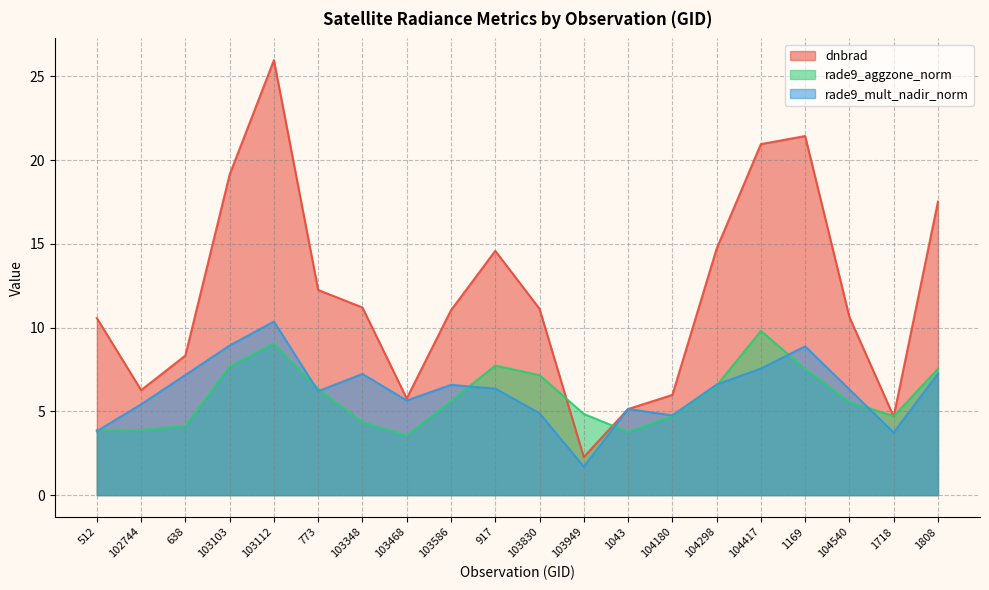

Where is dnbrad nearest to the value 14?

917